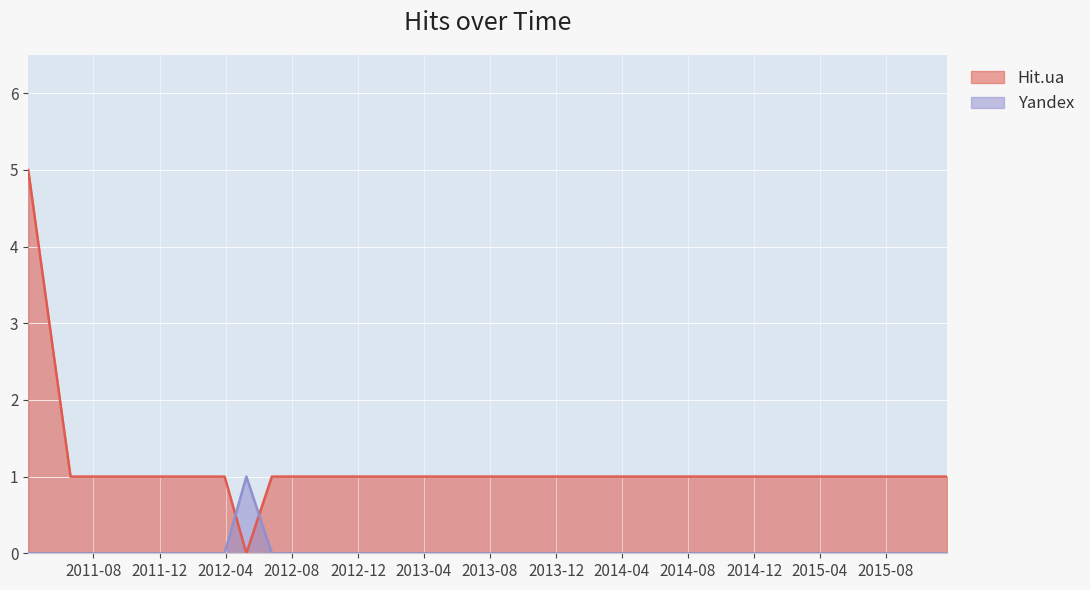

Rank the series at 2012-05-09 from highest to lowest value.

Yandex, Hit.ua